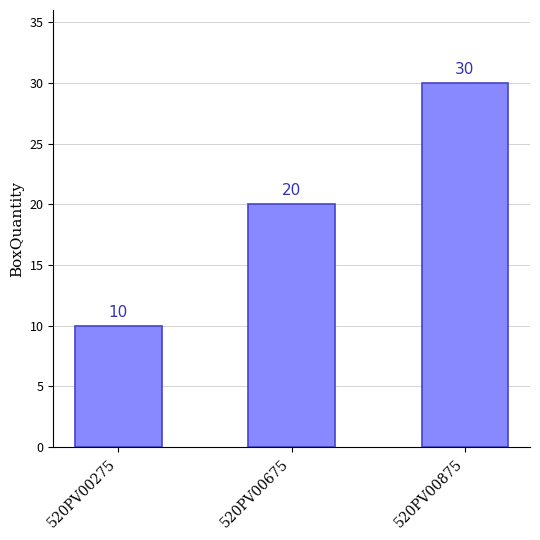

Rank the categories by value from highest to lowest.

520PV00875, 520PV00675, 520PV00275